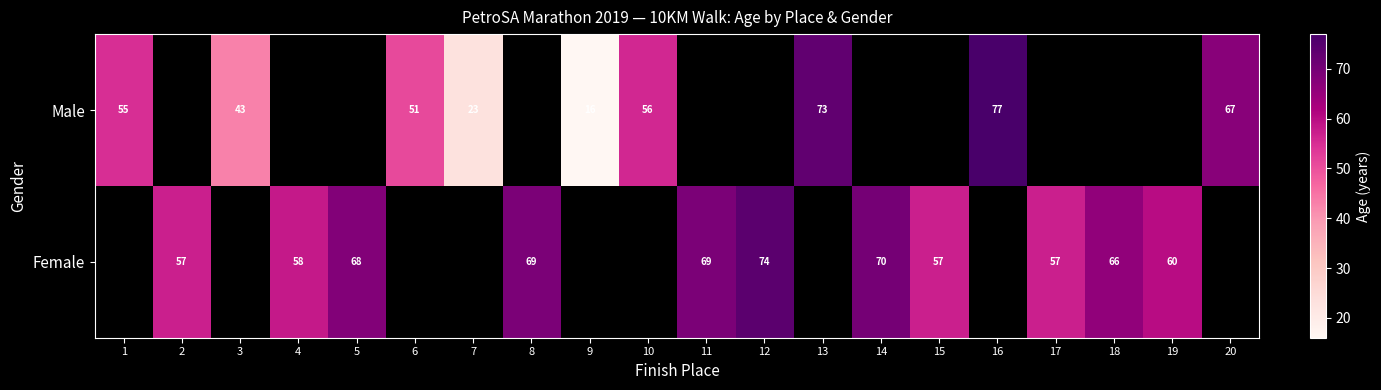

Is it true that Male equals 13 at 6?

False